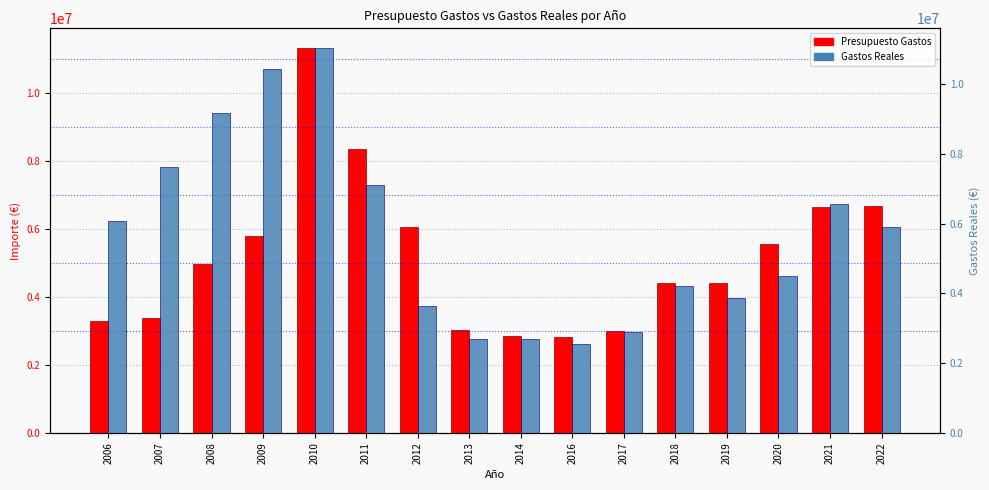

How many values in the Presupuesto Gastos series exceed 4970245?

8